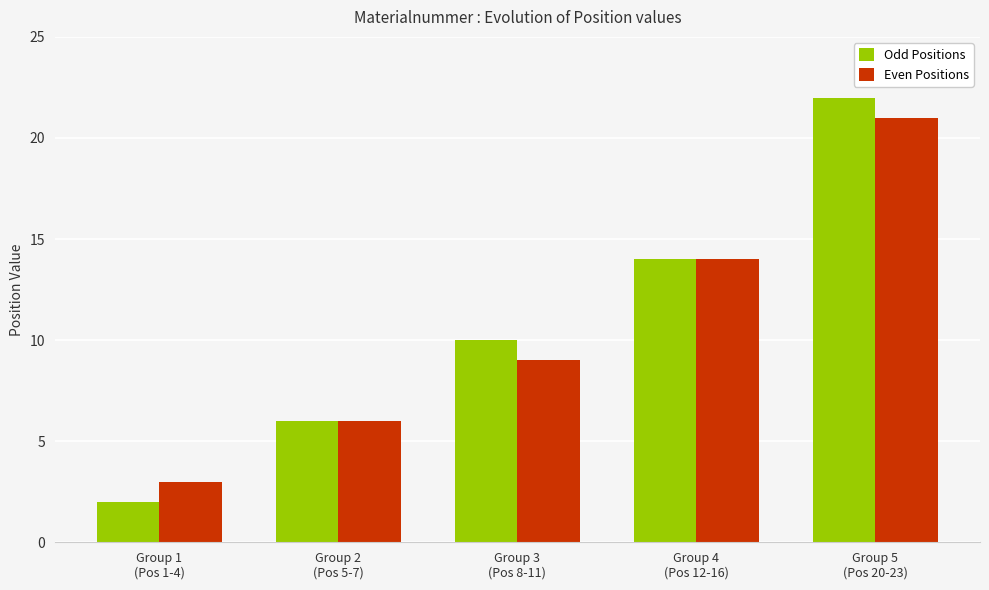

Between Group 3
(Pos 8-11) and Group 4
(Pos 12-16), which series saw the biggest shift?

Even Positions